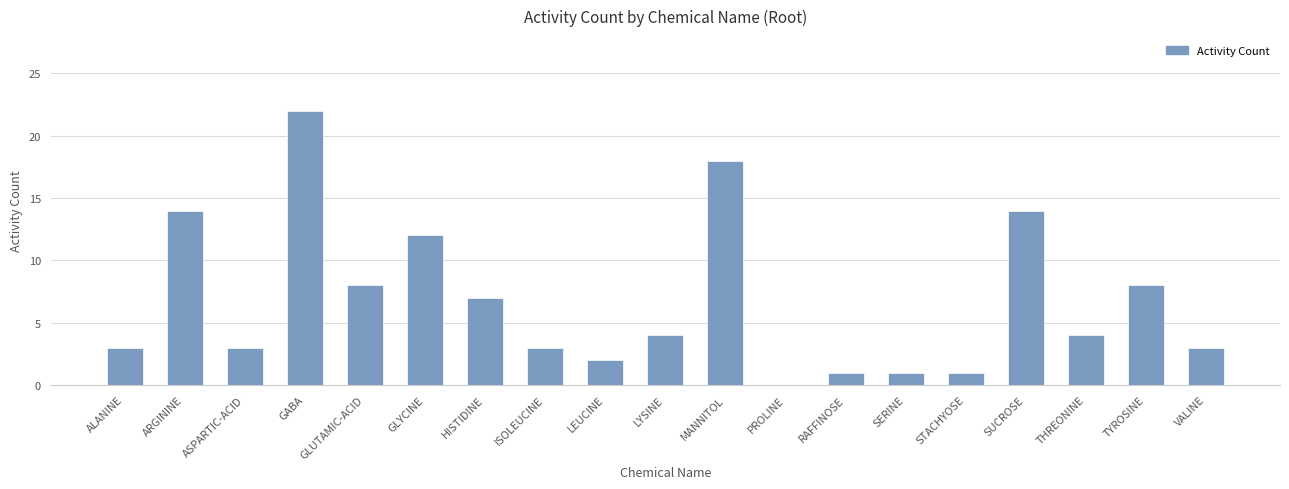

Between SERINE and ARGININE, which is larger?

ARGININE